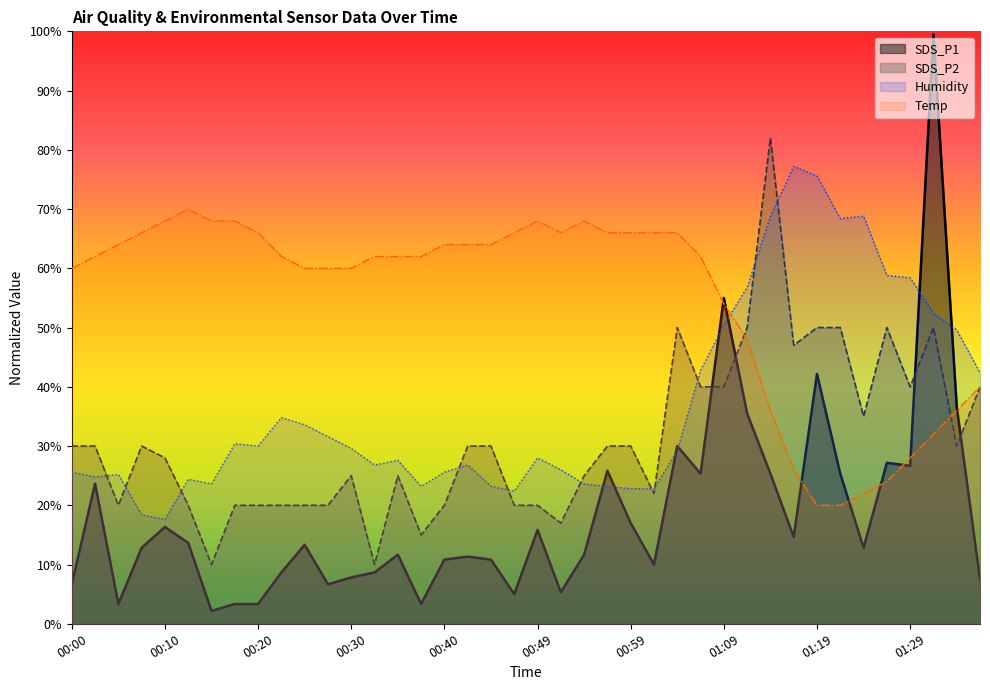

At which category is the sum across all series the highest?

01:31